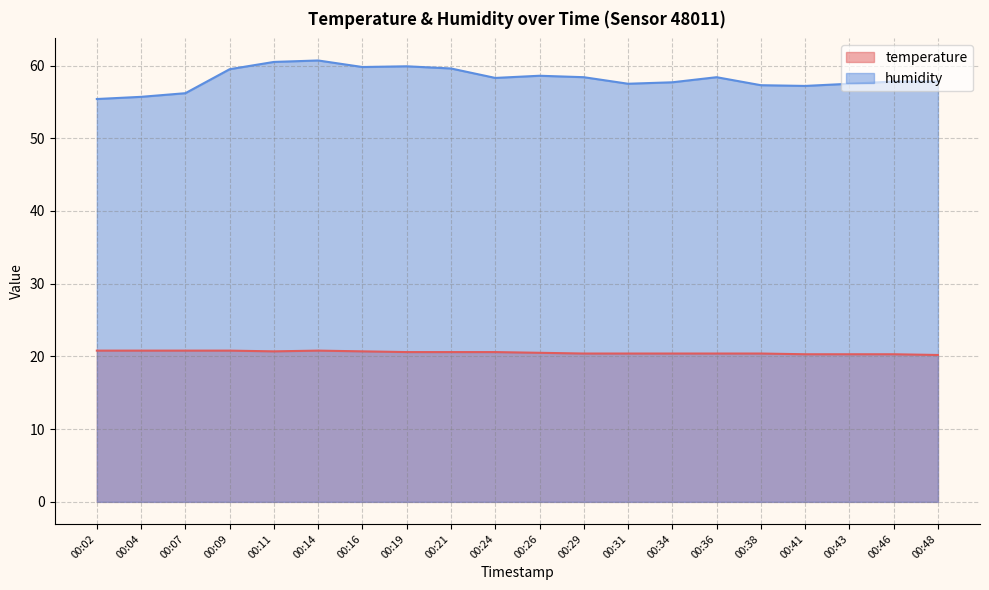

Does the chart have visible grid lines?

Yes